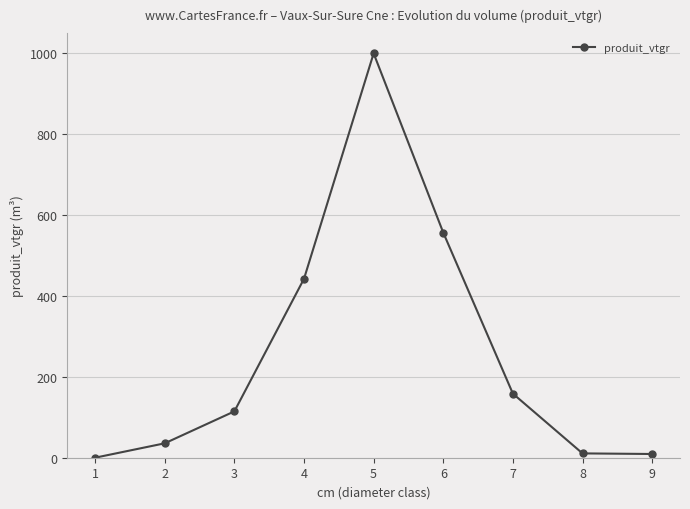

True or false: there are more than 0 points higher than both neighbors.

True